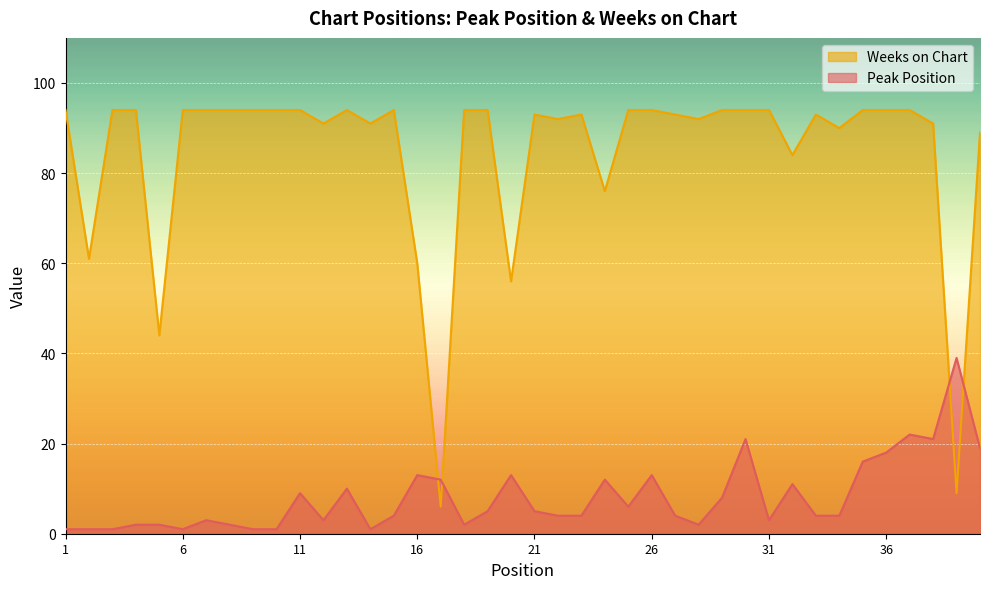

What is the difference between the highest and lowest values at 32?

73